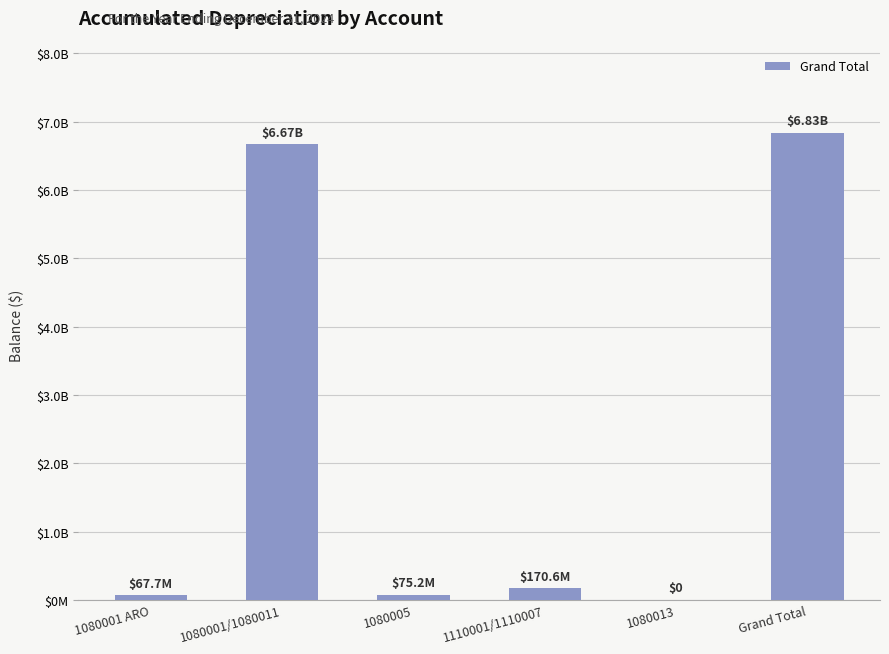

Are the bars horizontal?

No